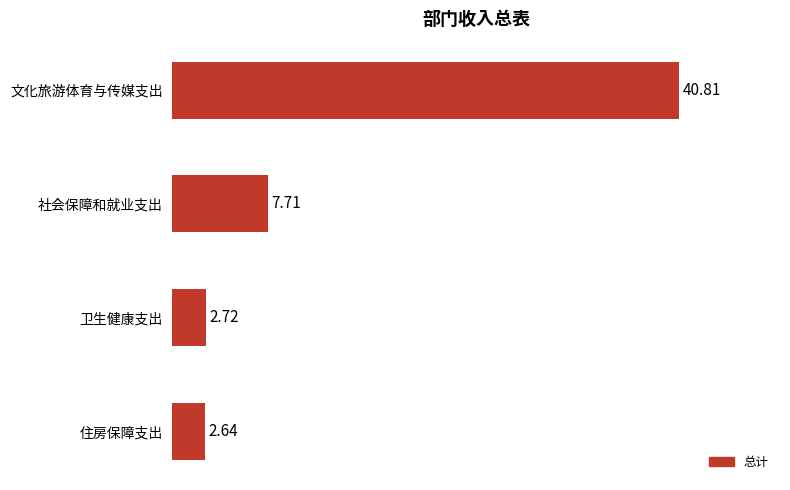

Rank the categories by value from lowest to highest.

住房保障支出, 卫生健康支出, 社会保障和就业支出, 文化旅游体育与传媒支出